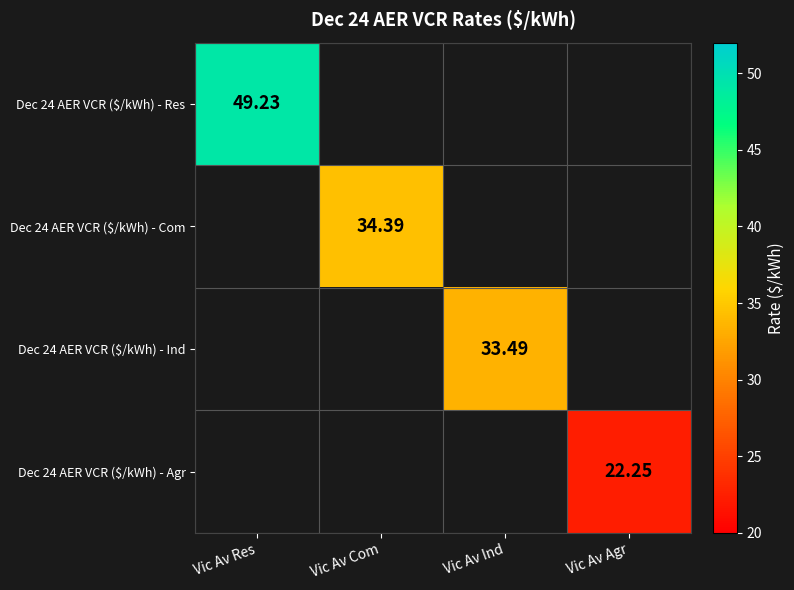

List the labels in order of Dec 24 AER VCR ($/kWh) - Res value, smallest first.

Vic Av Res, Vic Av Com, Vic Av Ind, Vic Av Agr